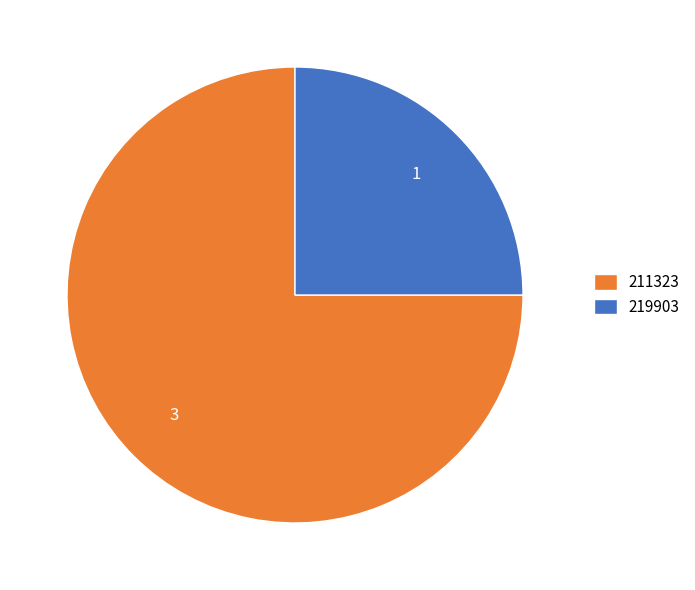

Count the number of slices in the pie.

2